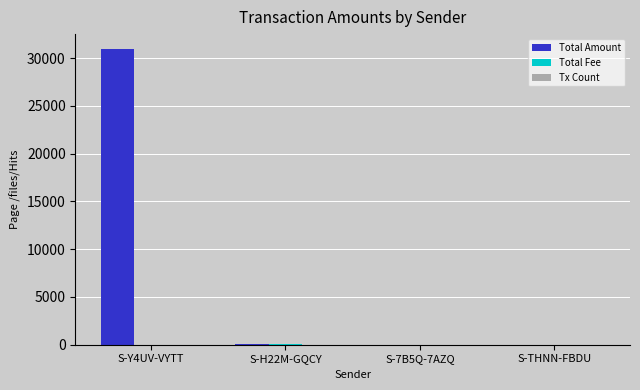

What is the maximum value shown in the chart?

30956.7